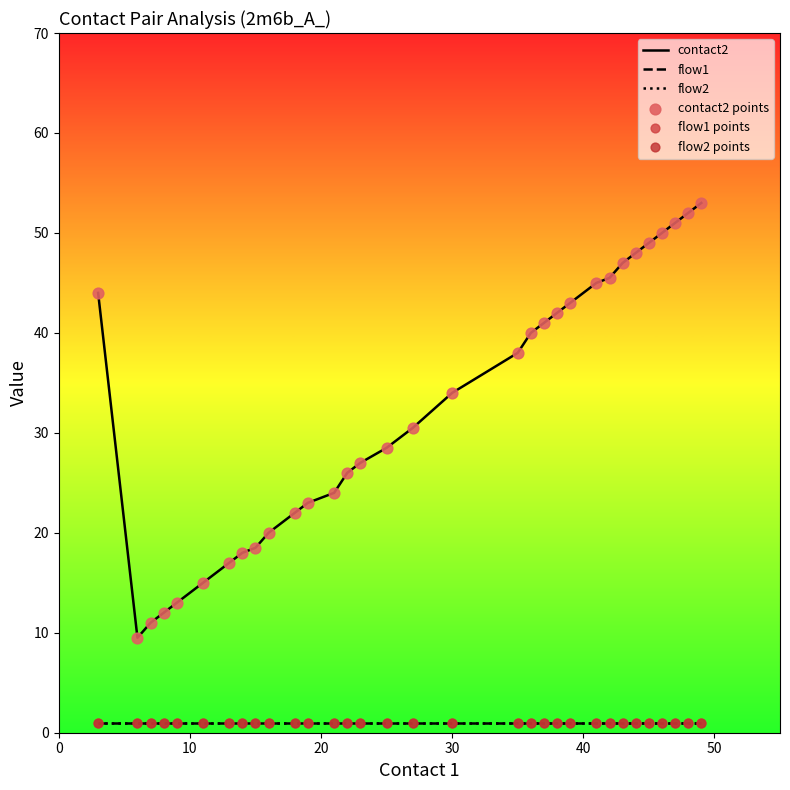

What are all the series names shown in the legend?

contact2, flow1, flow2, contact2 points, flow1 points, flow2 points